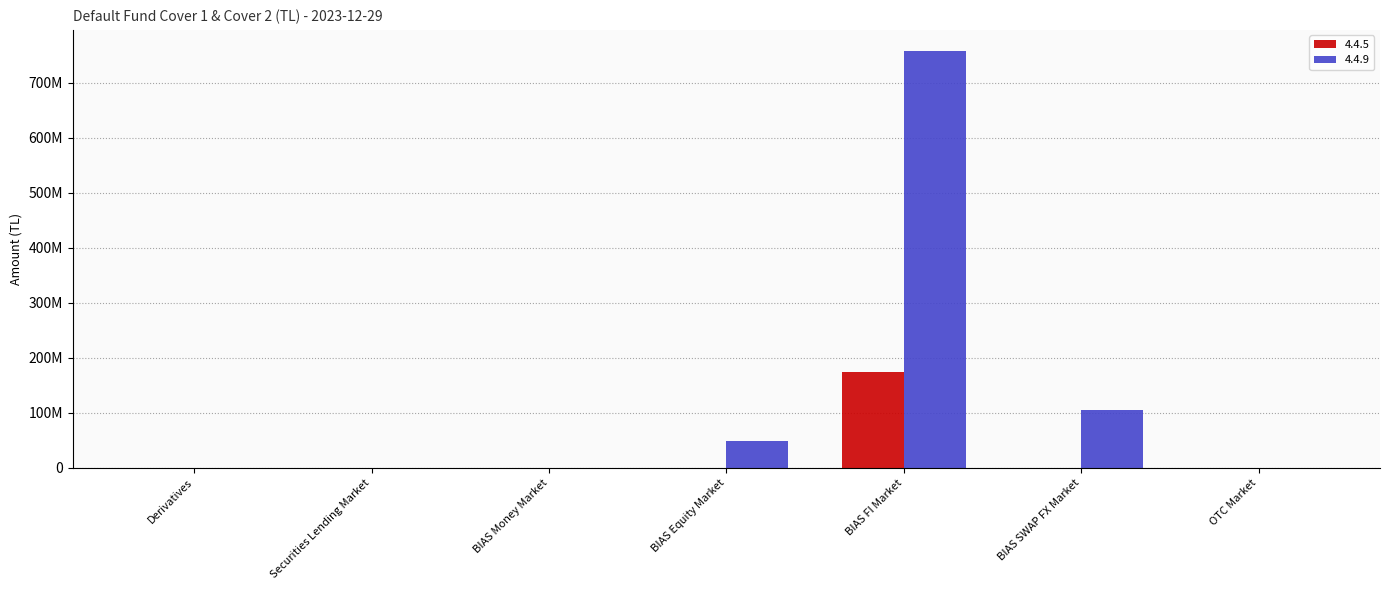

Does the chart contain stacked bars?

No